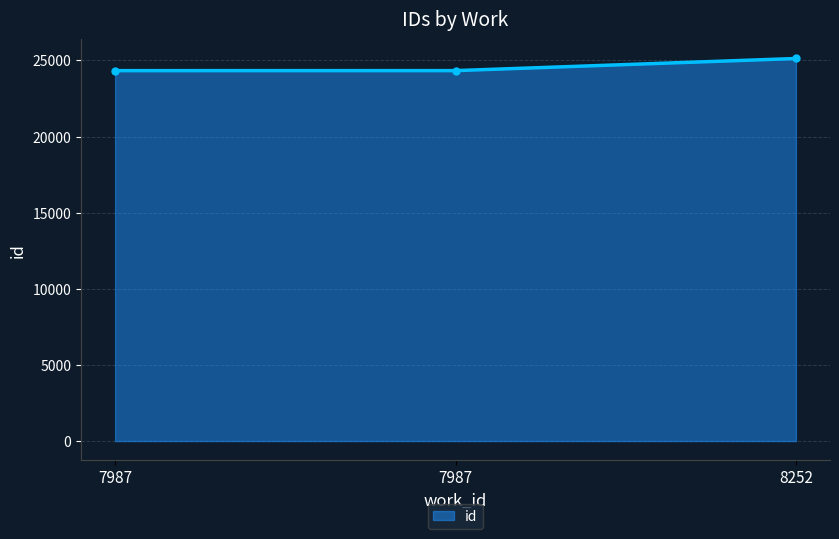

What is the change in value from 7987 to 7987?

+1